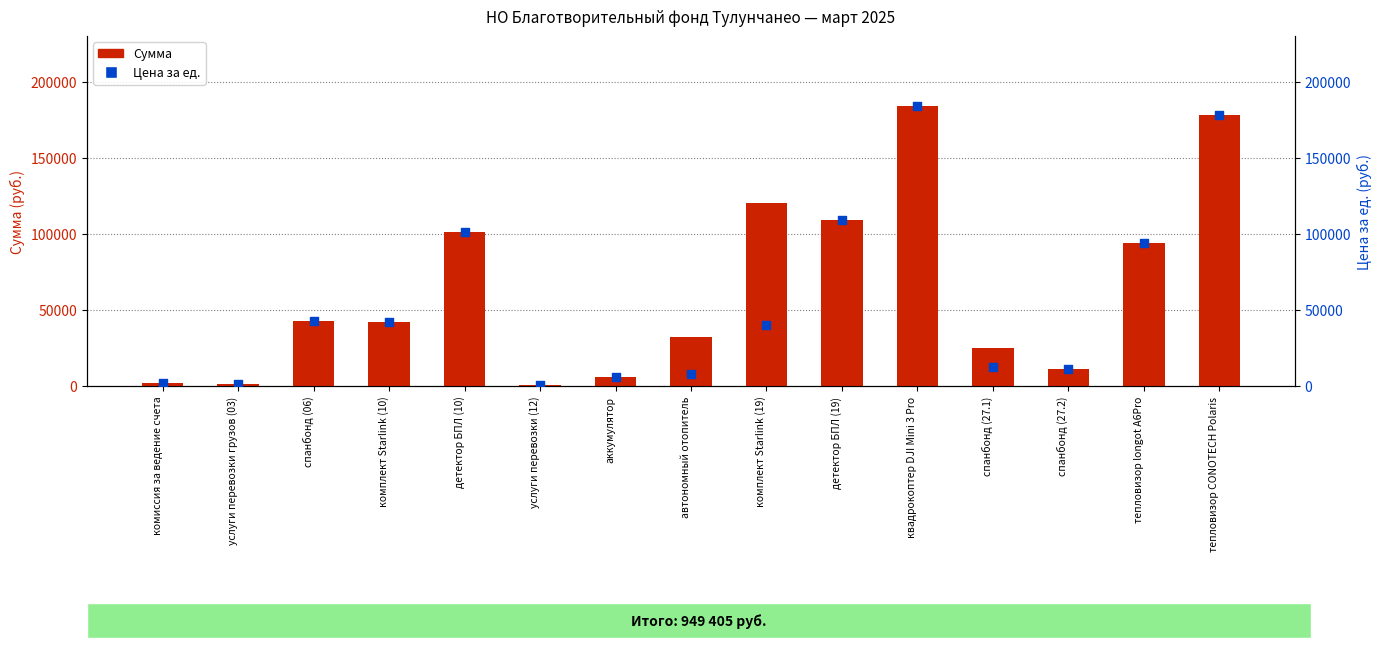

Which series contains the lowest Y value?

Сумма